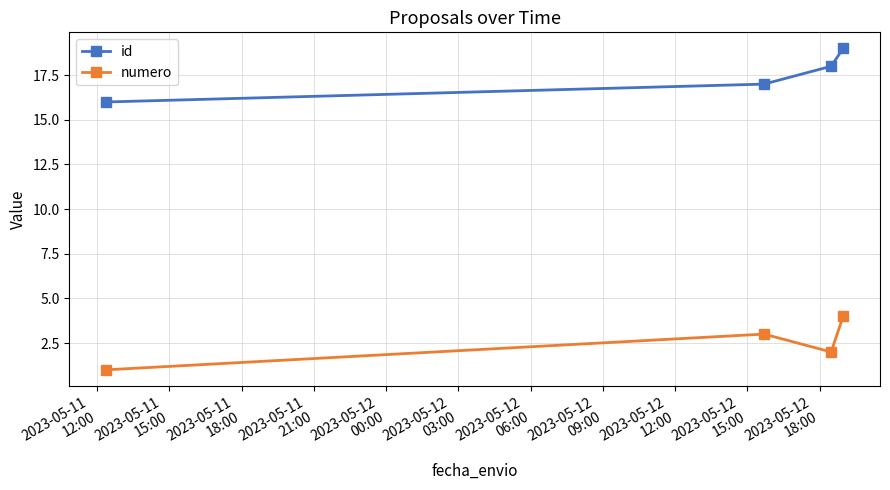

What is the sum of all numero values?

10